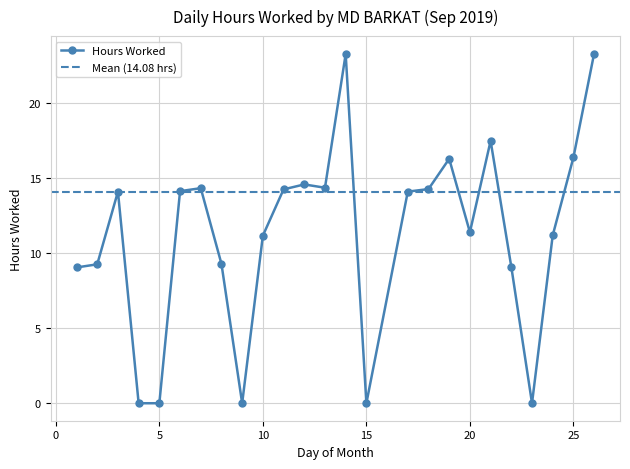

How many series are shown in this chart?

1